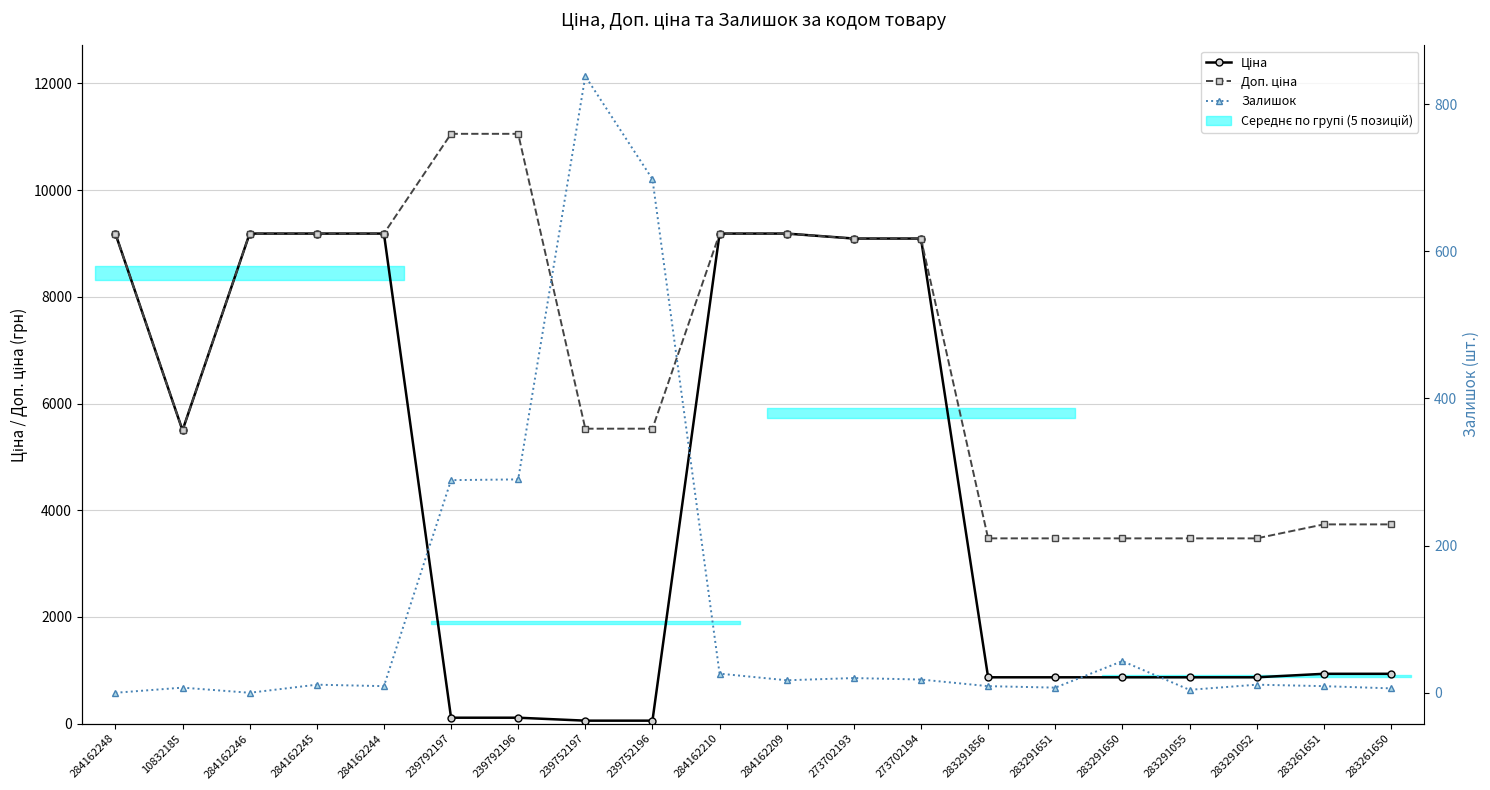

Which series has the largest total across all categories?

Доп. ціна